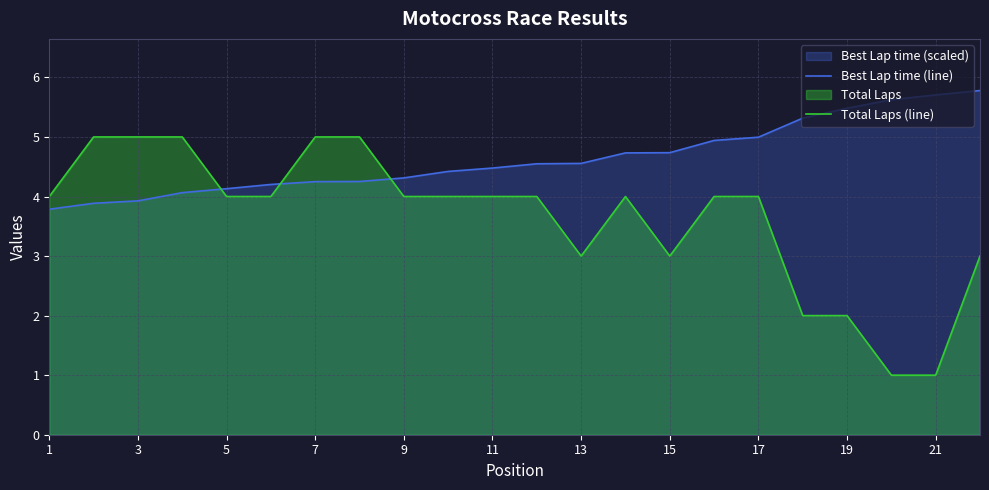

Which series has the largest range (max minus min)?

Total Laps (line)